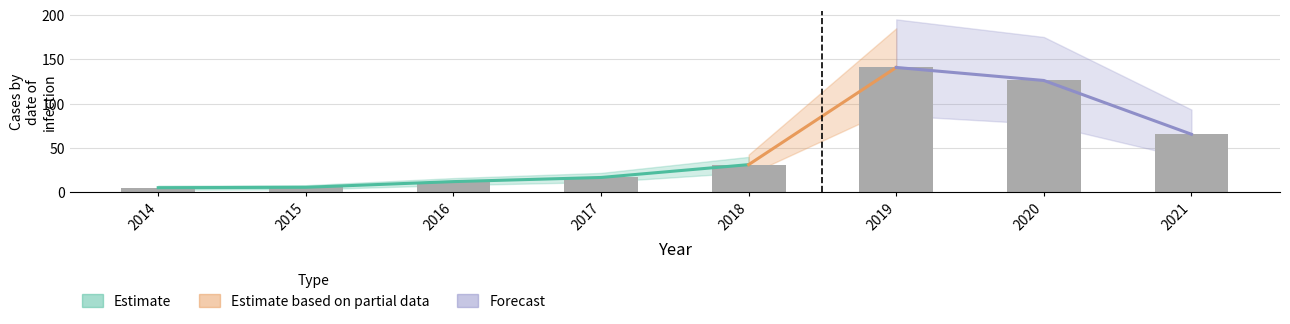

How many bars are there in total?

8